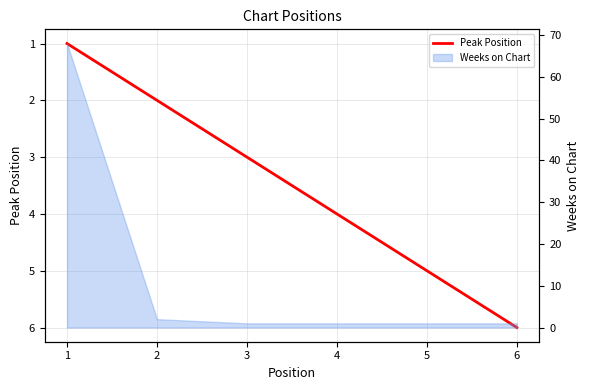

Reading left to right, what are all the values shown in this chart?

1=1	2=2	3=3	4=4	5=5	6=6